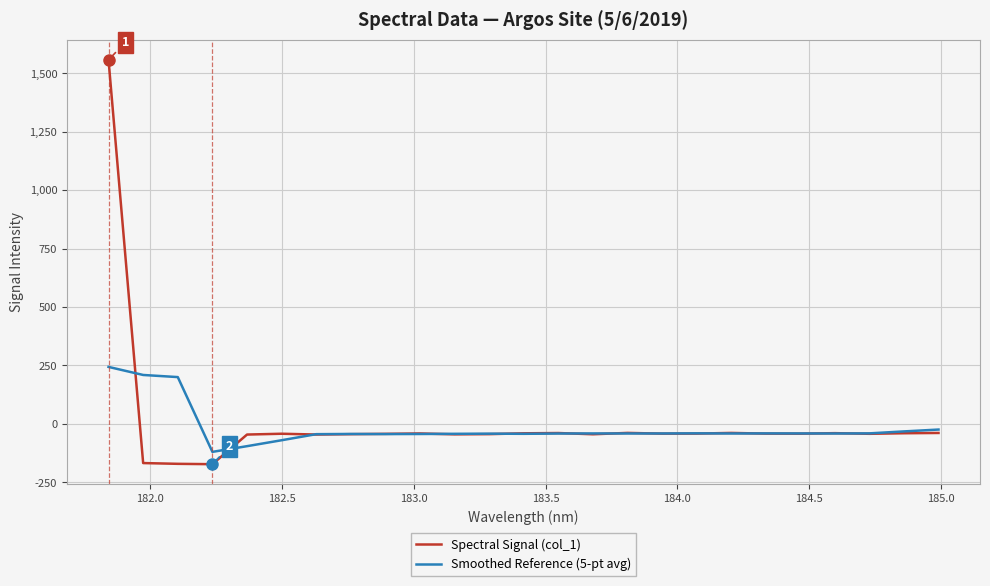

Which series has the widest spread of values?

Spectral Signal (col_1)